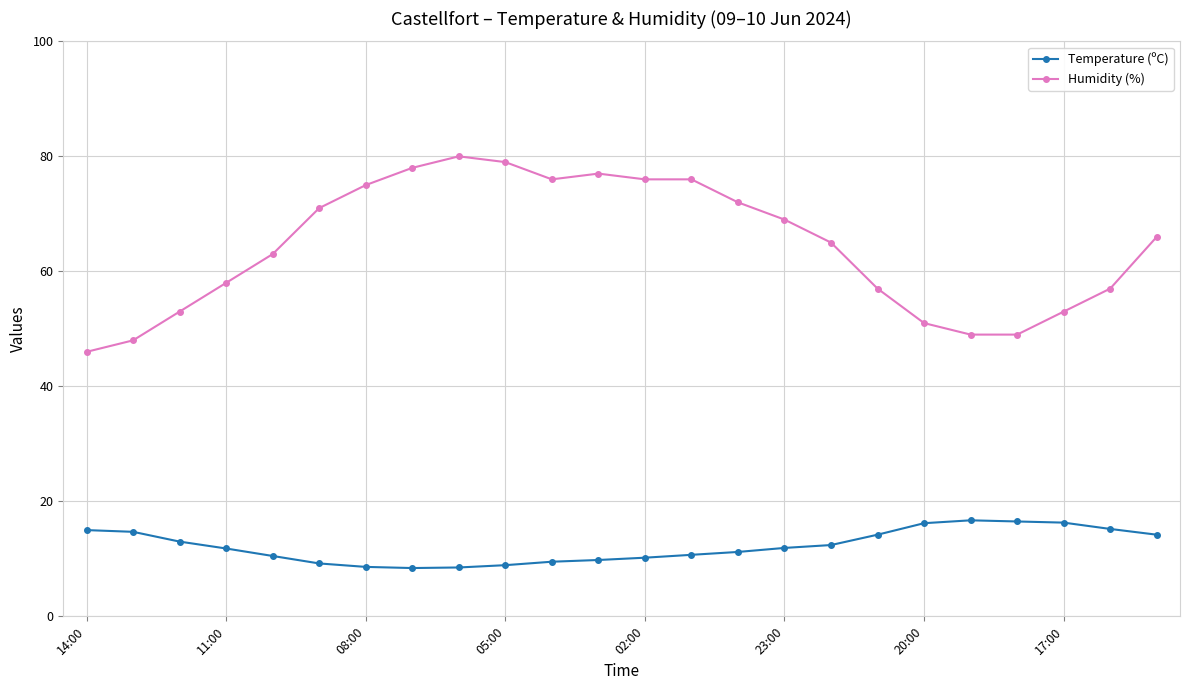

Which series has the largest total across all categories?

Humidity (%)